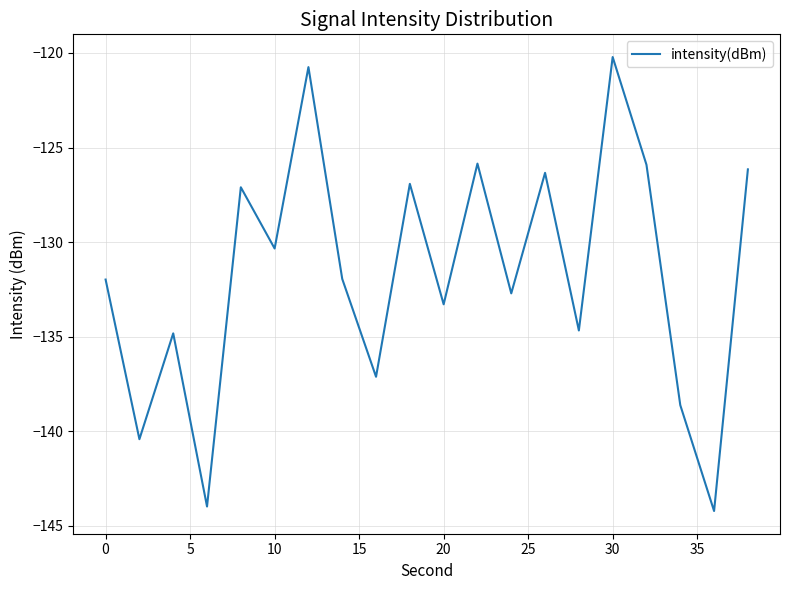

What is the difference between the second highest and minimum values?

23.5